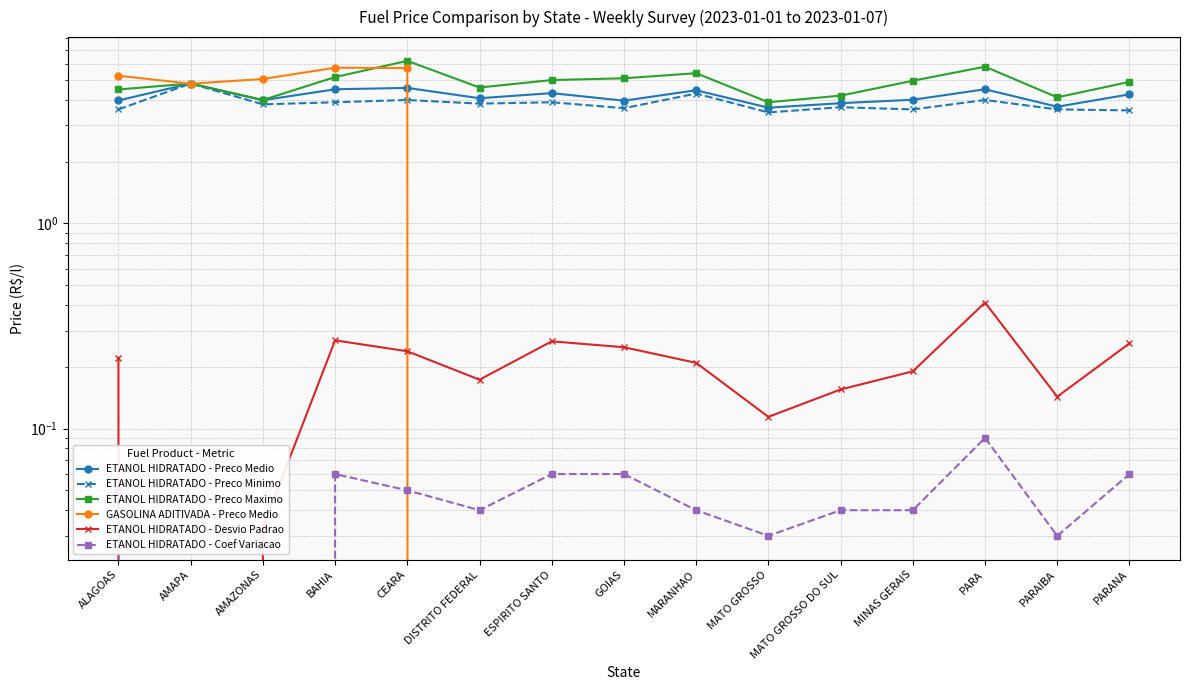

How many categories are shown in the chart?

15